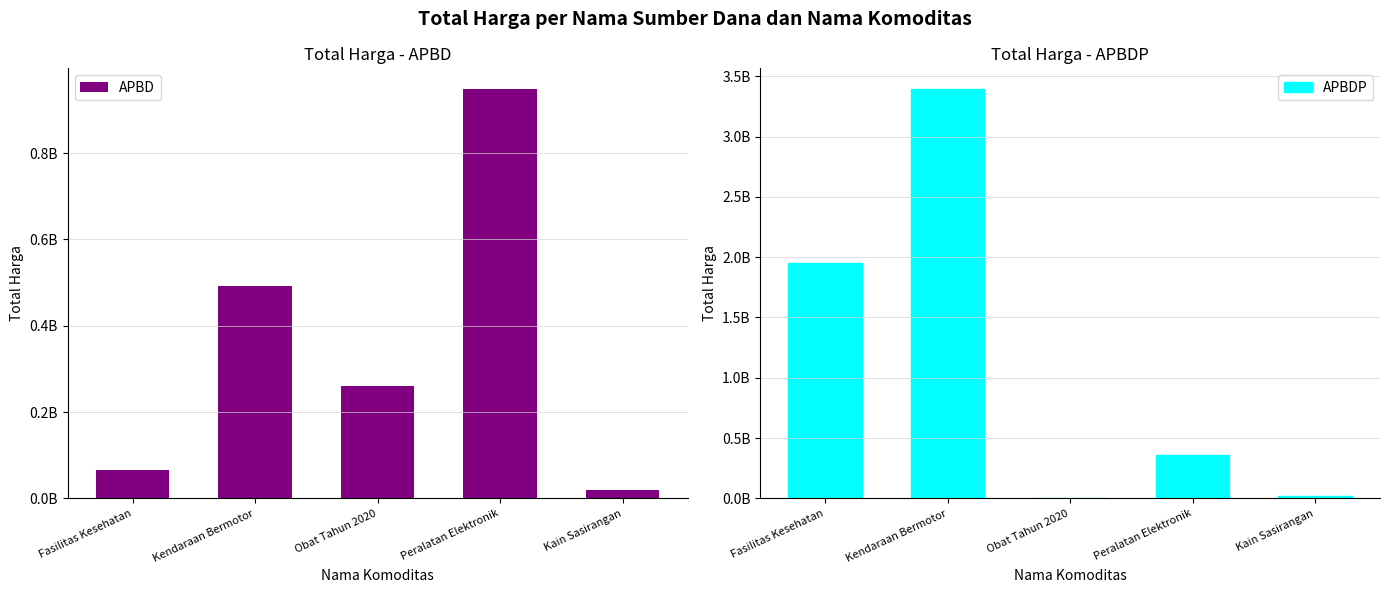

Rank the series at Kendaraan Bermotor from highest to lowest value.

APBDP, APBD